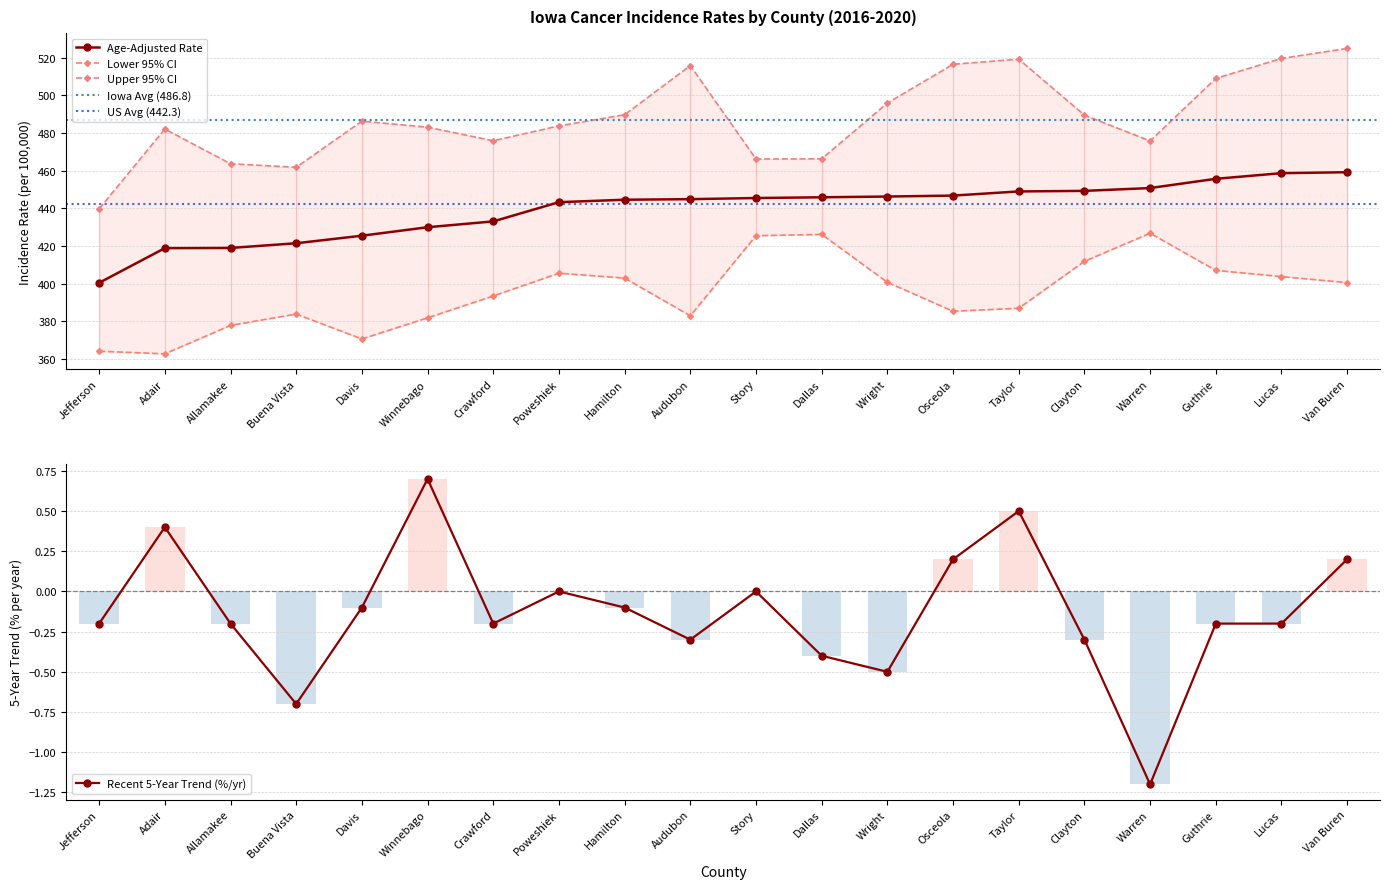

True or false: Age-Adjusted Rate has a value of 696.4 at Adair.

False